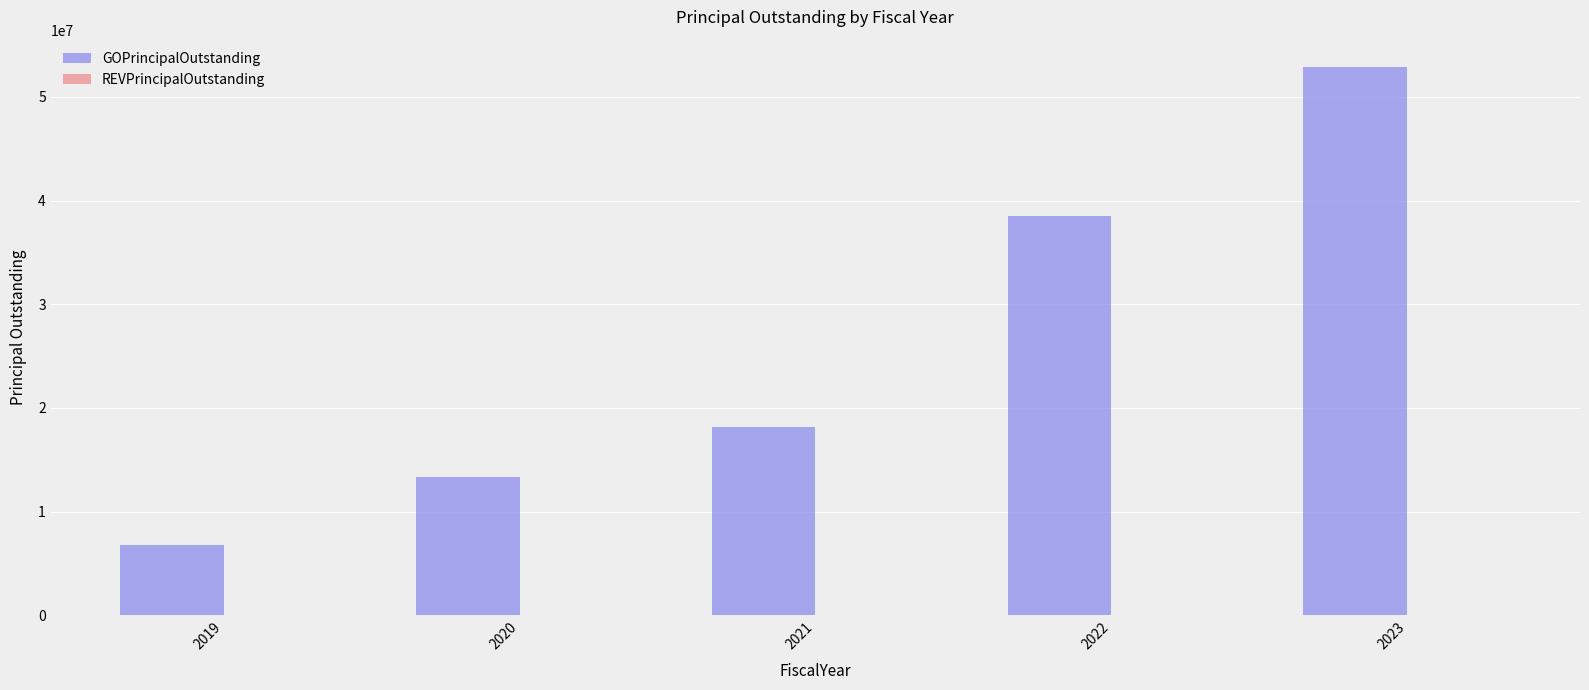

The value at 2020 is 13345000. True or false?

True